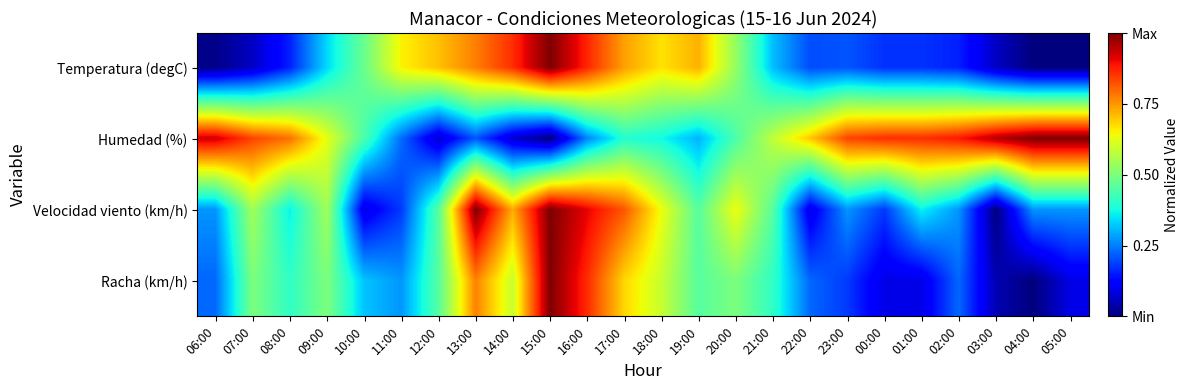

What is the total value across all series at 22:00?

1.2